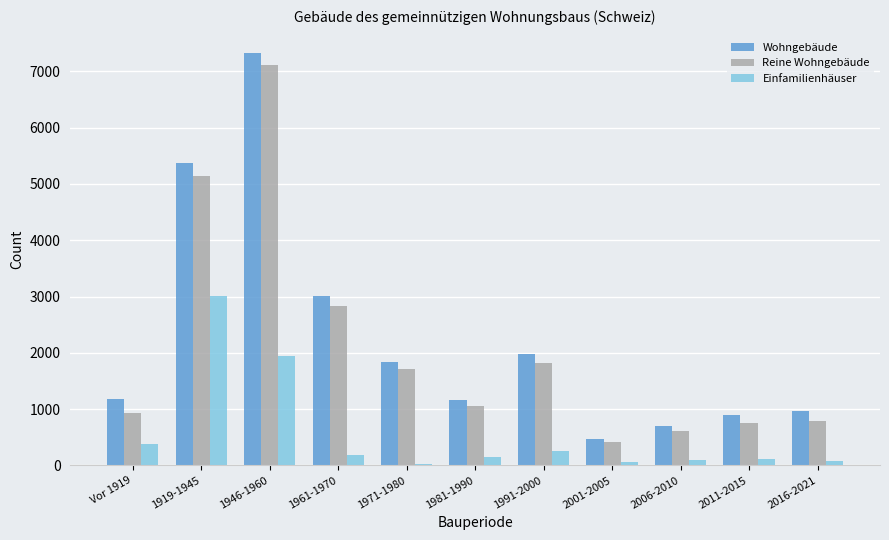

Is the value of Wohngebäude at 1946-1960 greater than the value of Einfamilienhäuser at 1991-2000?

Yes